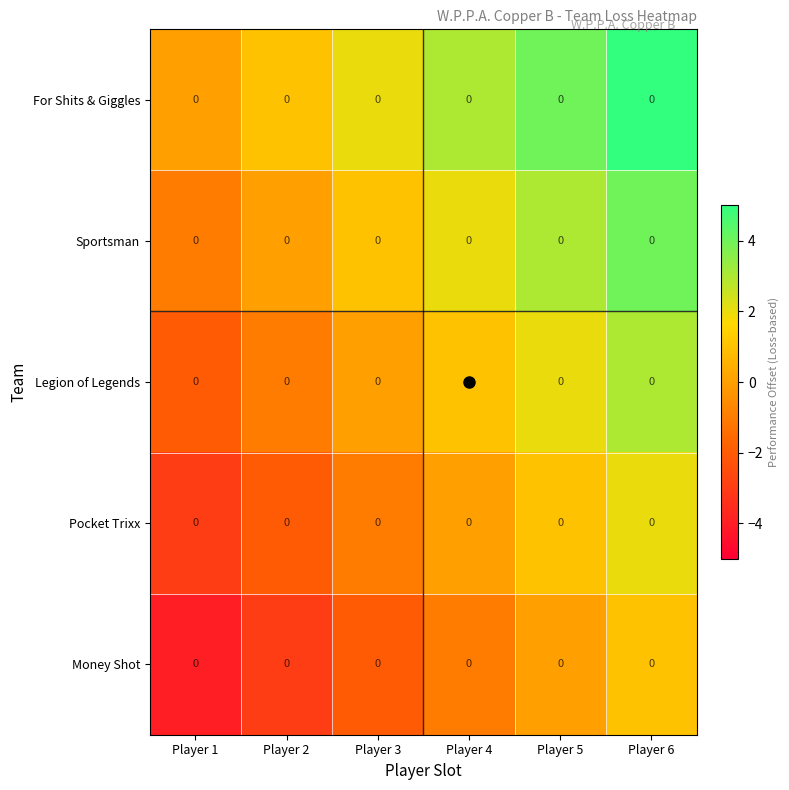

What is the highest value of the Sportsman series?

4